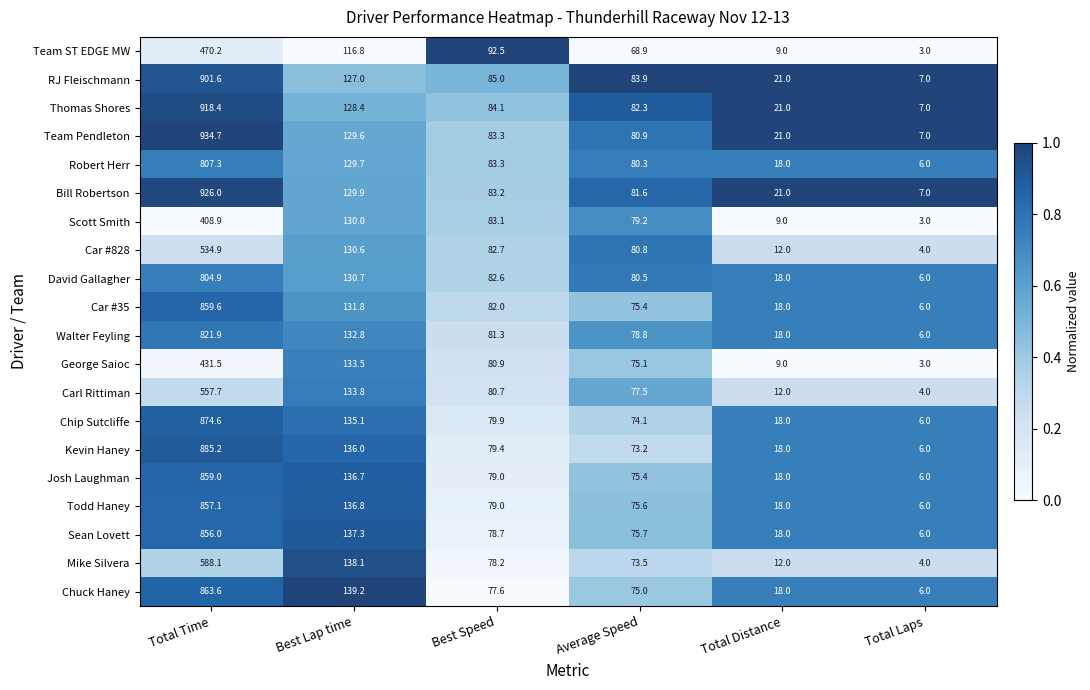

What is the difference between the highest and lowest values at Best Speed?

14.9